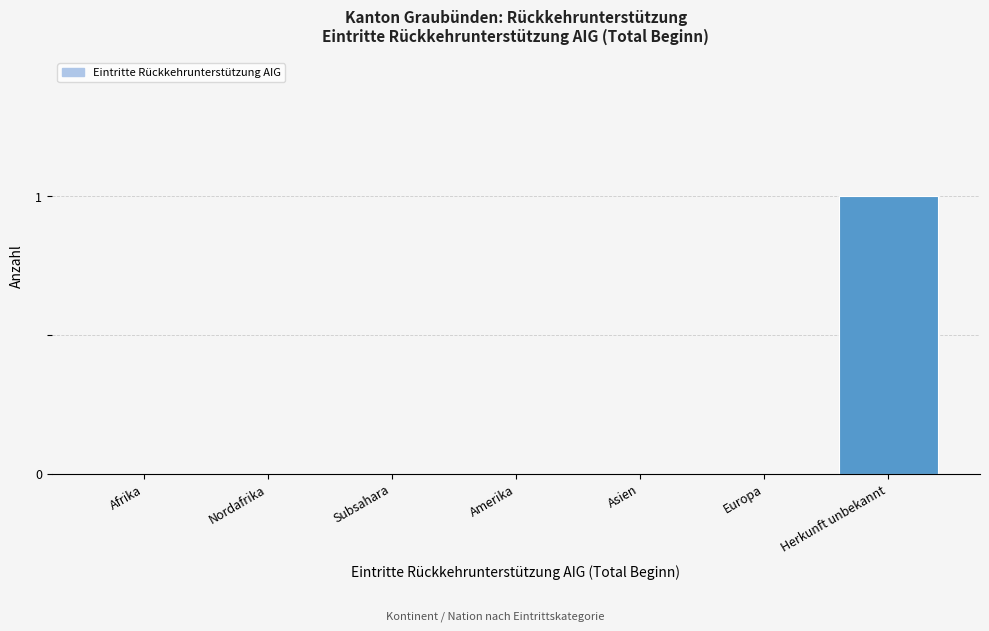

Reading right to left, list all the values displayed in this chart.

Herkunft unbekannt=1	Europa=0	Asien=0	Amerika=0	Subsahara=0	Nordafrika=0	Afrika=0